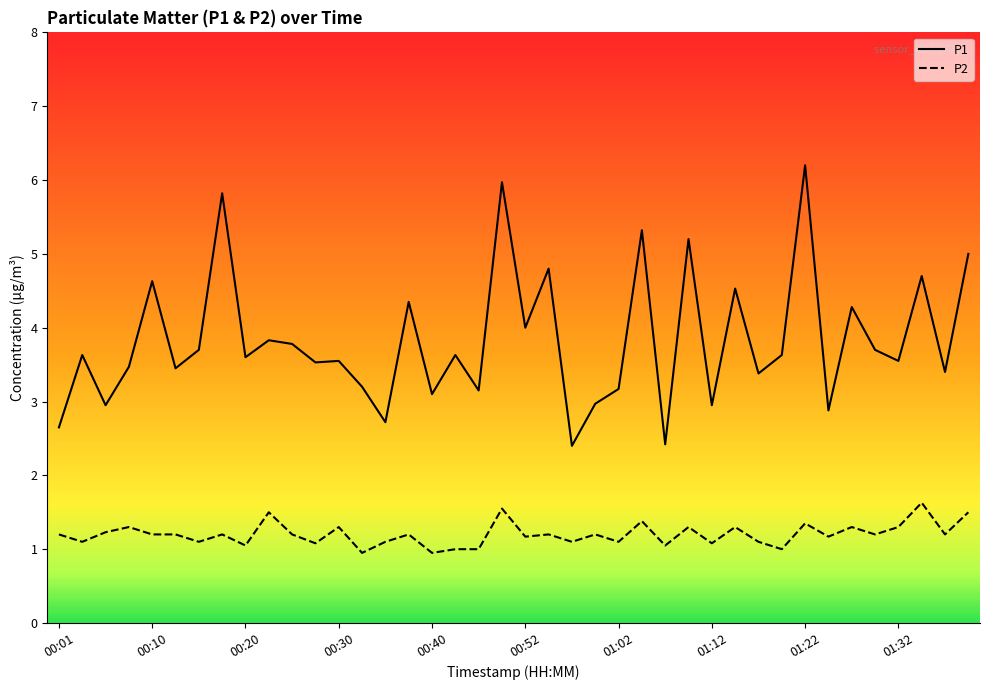

Which series has the widest spread of values?

P1